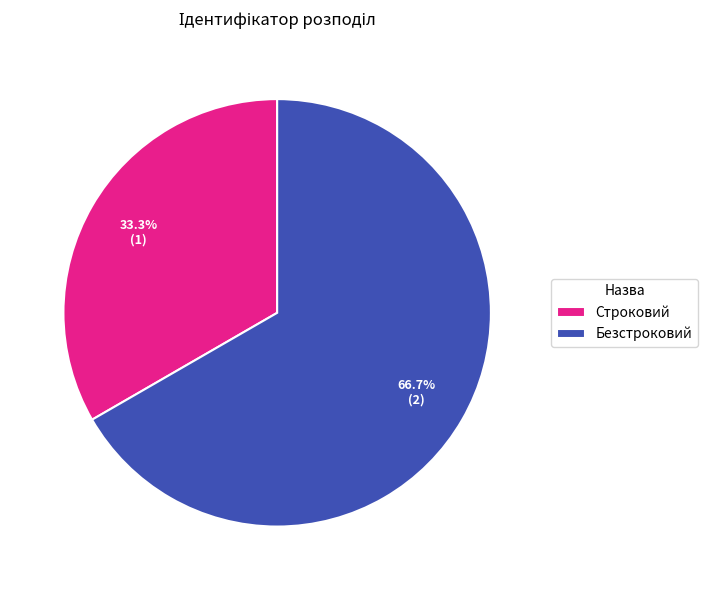

What is the smallest slice in the pie chart?

Строковий